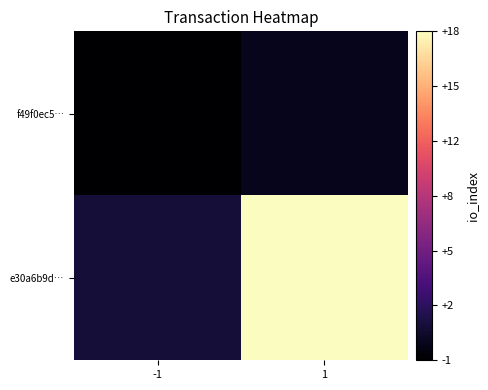

Which label corresponds to the largest value in the chart?

1